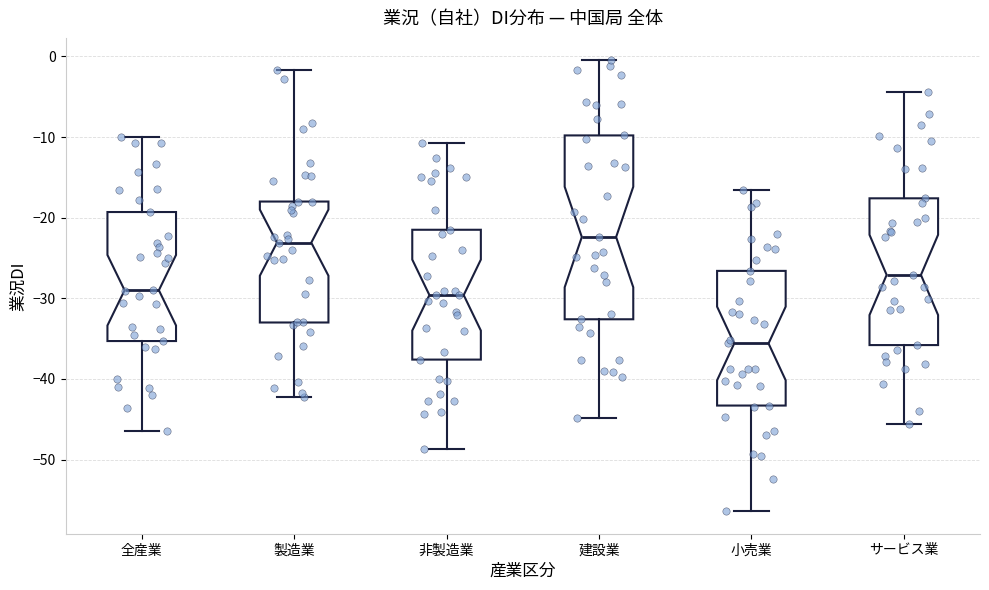

Where does the lower whisker of the box for 非製造業 end on the y-axis? The values are not printed on the chart, so give them approximately, as read against the axis.

-49